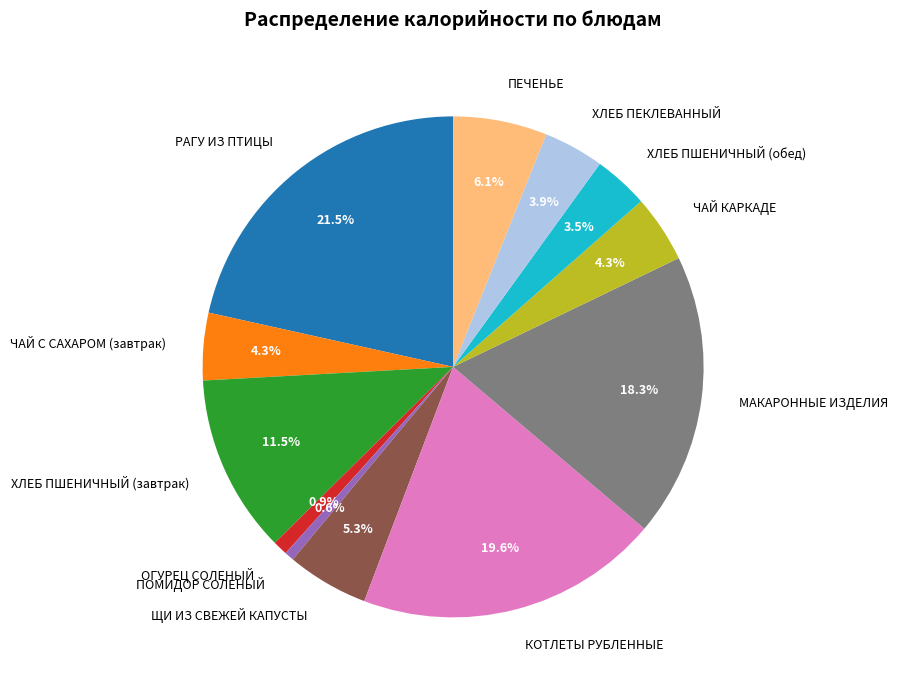

To the nearest percent, what percentage of the pie is ПОМИДОР СОЛЕНЫЙ?

1%